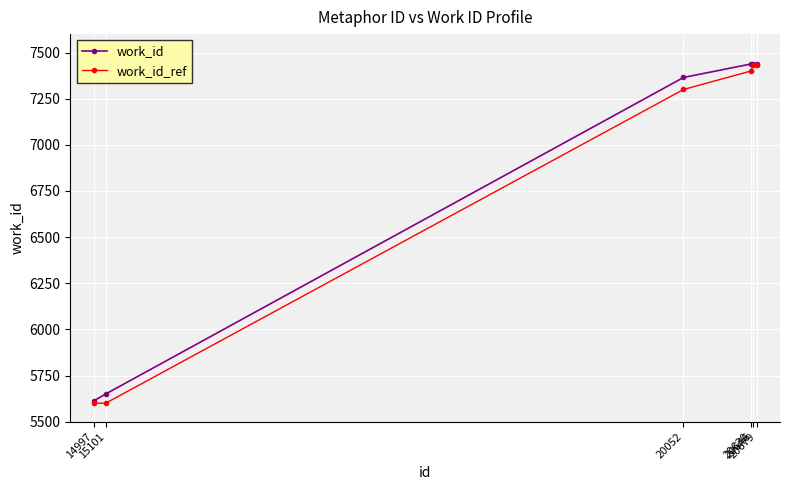

What is the difference between the second highest and minimum values in the work_id series?

1827